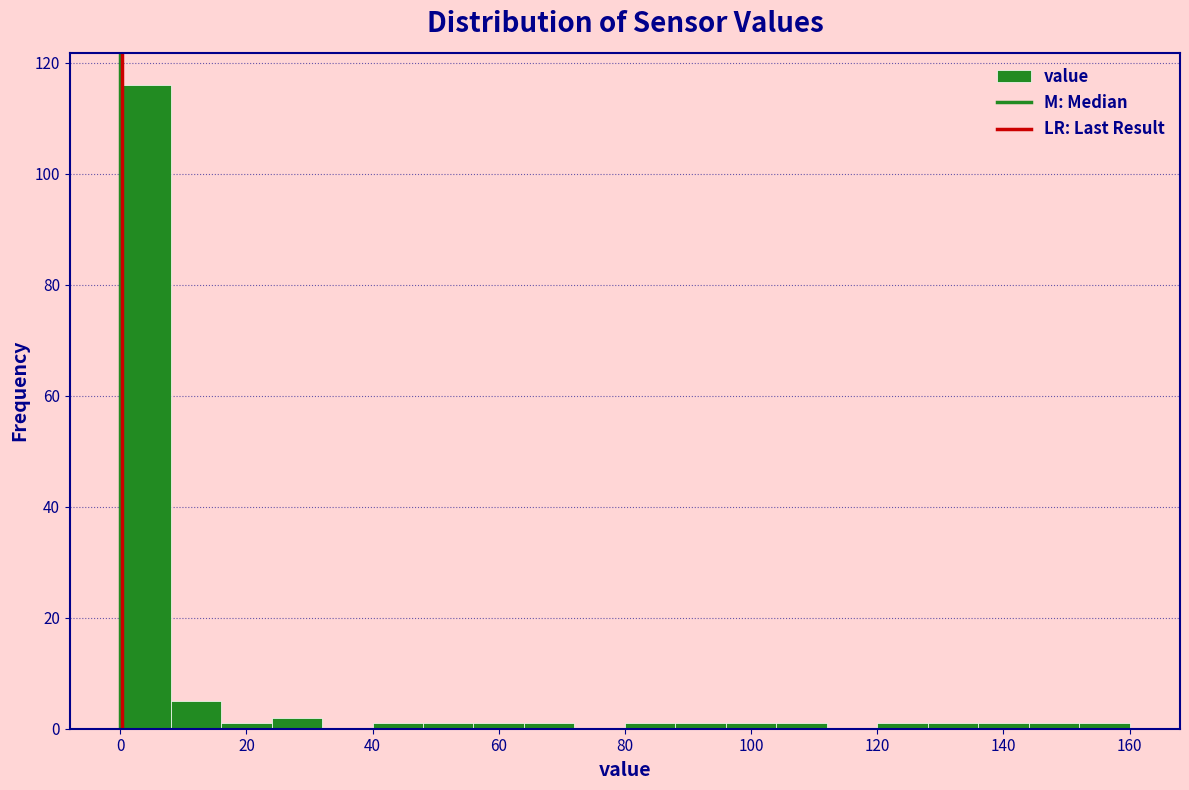

Which range on the x-axis has the tallest bar?

0 to 8